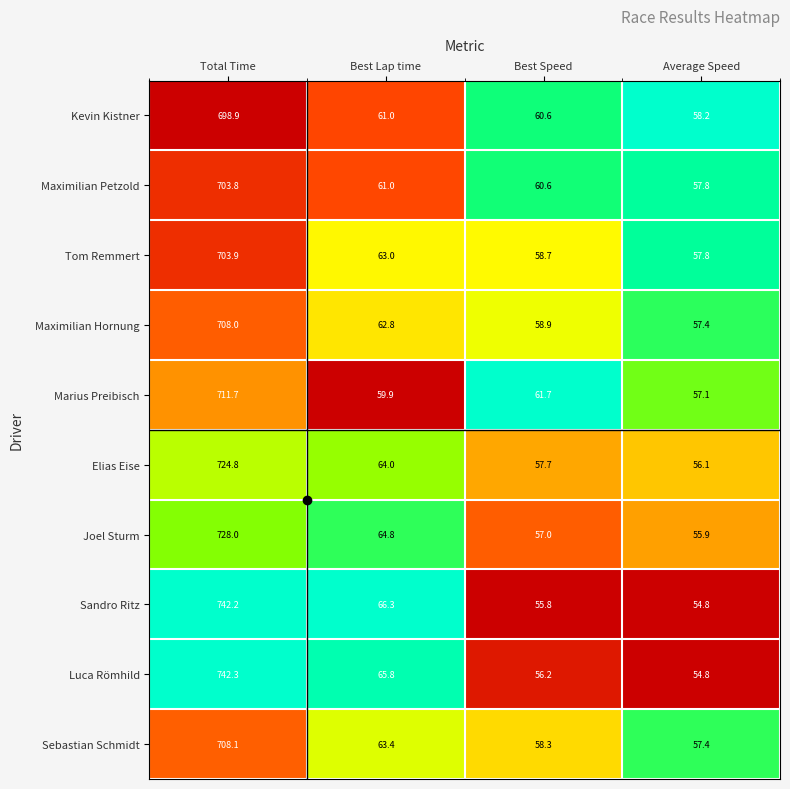

What is the total value across all series at Average Speed?

567.3